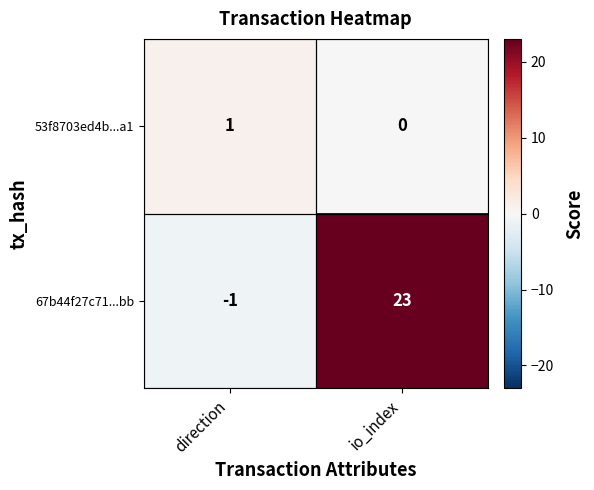

What is the difference between the maximum and minimum values in the 67b44f27c71...bb series?

24